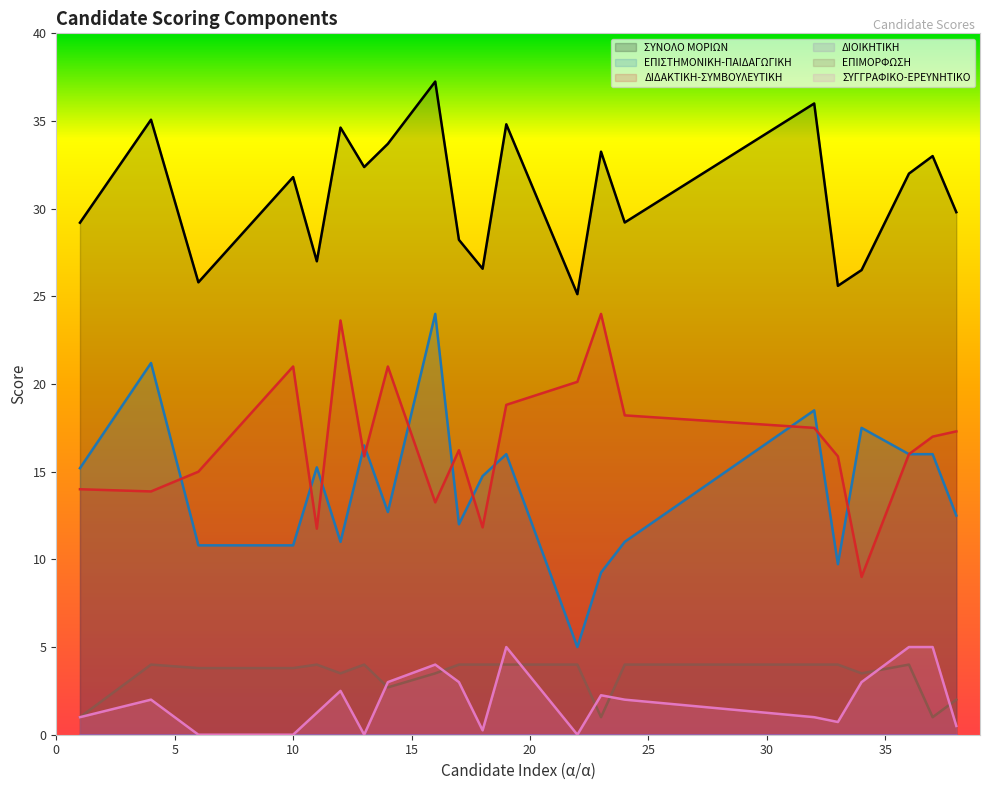

What is the sum of all ΕΠΙΣΤΗΜΟΝΙΚΗ-ΠΑΙΔΑΓΩΓΙΚΗ values?

295.7